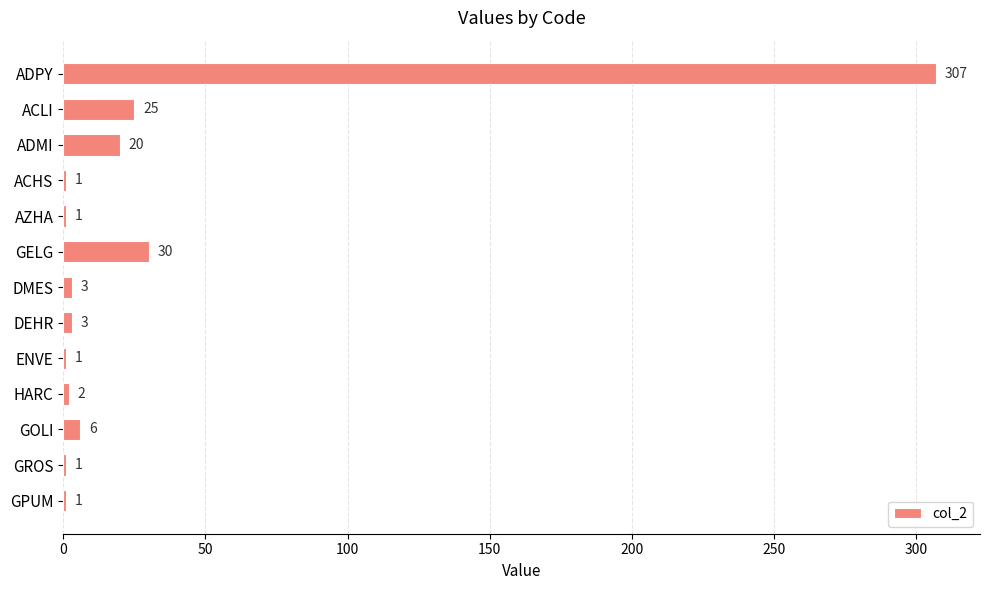

Is it true that the value at GOLI is 6?

True